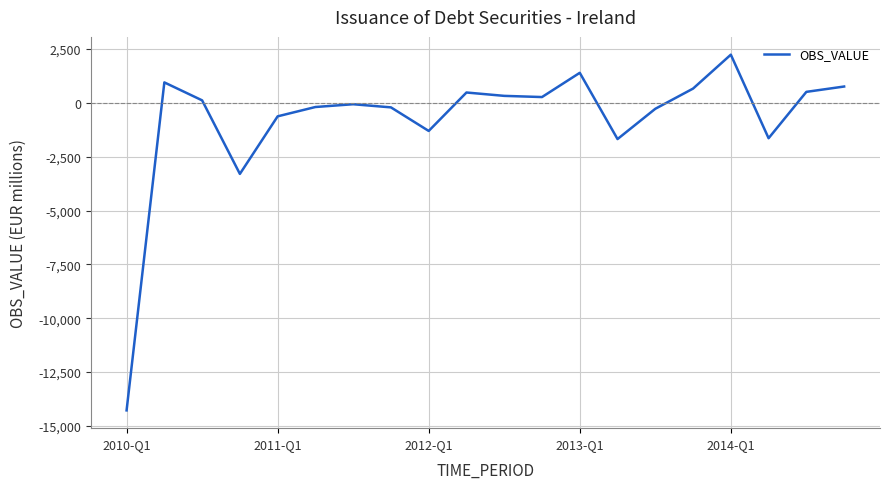

What is the difference between the maximum and minimum values?

16510